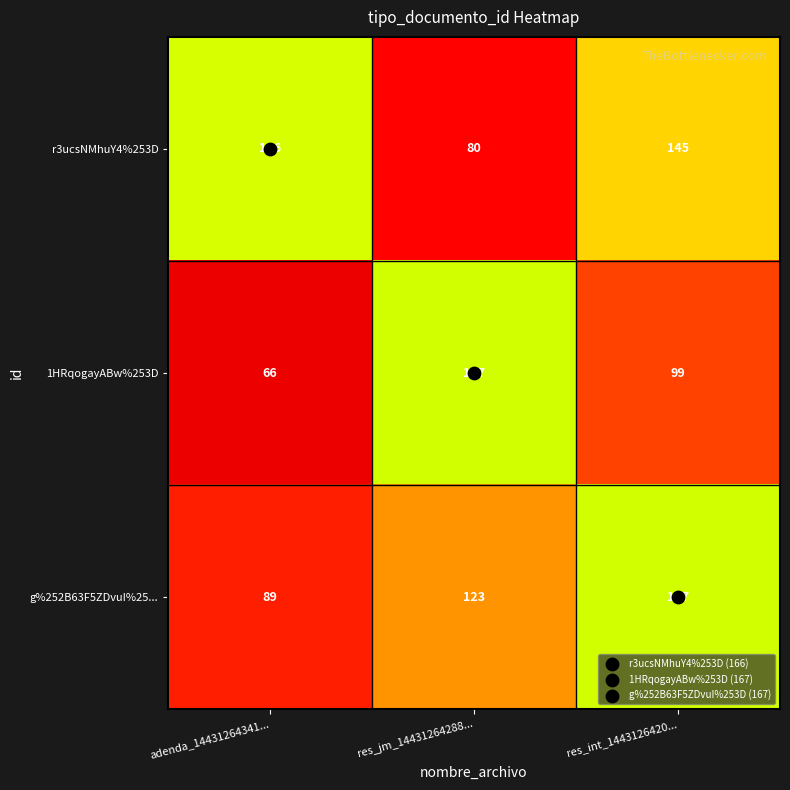

How many distinct data groups are displayed?

3